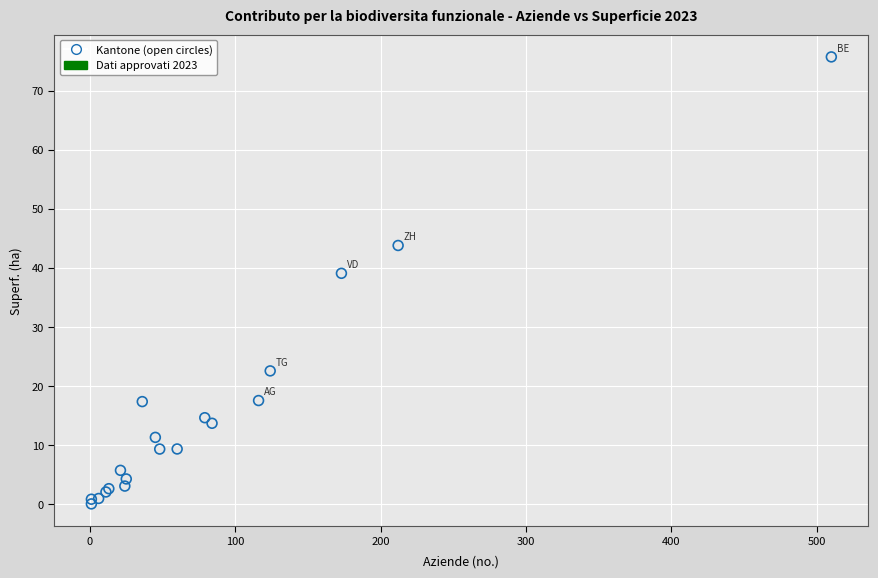

What Y value in the scatter plot is closest to 37?

39.1